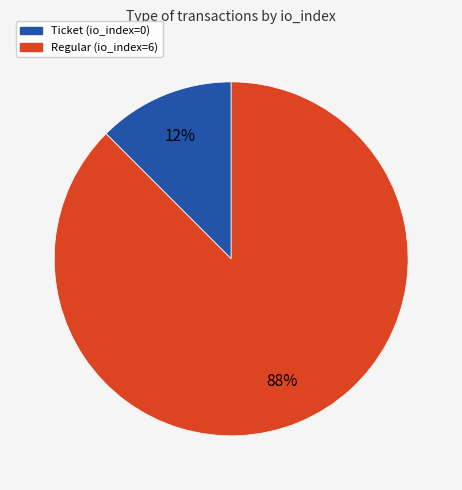

Is there a majority slice in this chart?

Yes